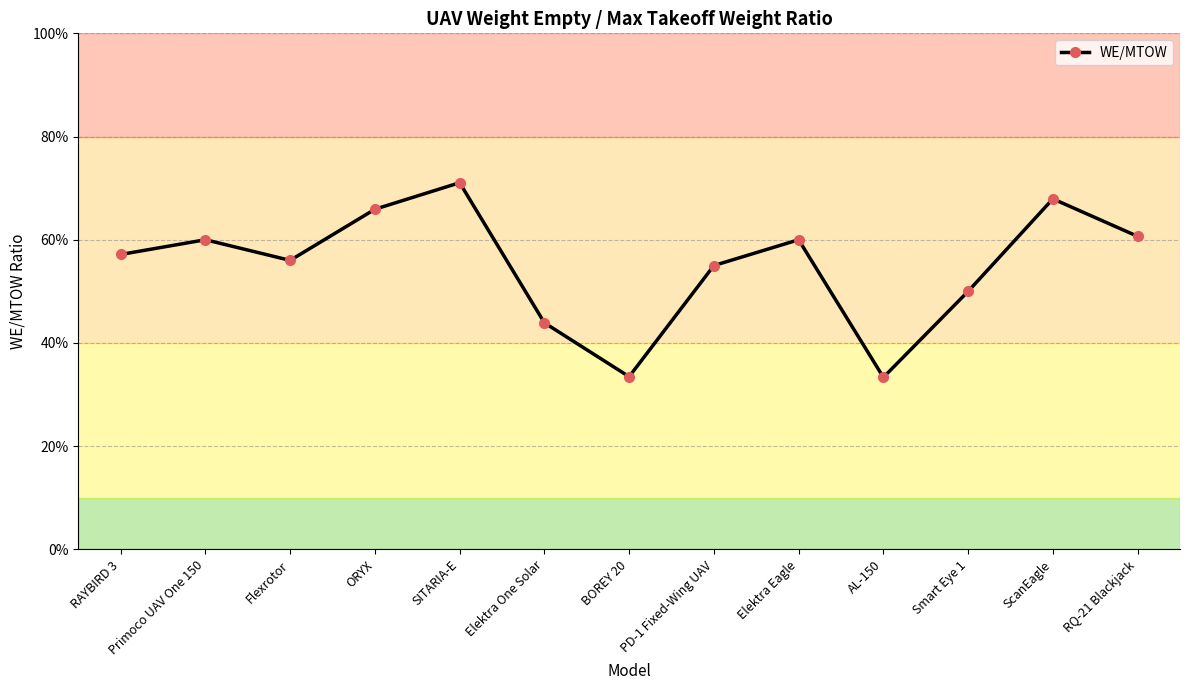

Reading left to right, transcribe all the data shown in this chart.

RAYBIRD 3=0.6	Primoco UAV One 150=0.6	Flexrotor=0.6	ORYX=0.7	SITARIA-E=0.7	Elektra One Solar=0.4	BOREY 20=0.3	PD-1 Fixed-Wing UAV=0.6	Elektra Eagle=0.6	AL-150=0.3	Smart Eye 1=0.5	ScanEagle=0.7	RQ-21 Blackjack=0.6